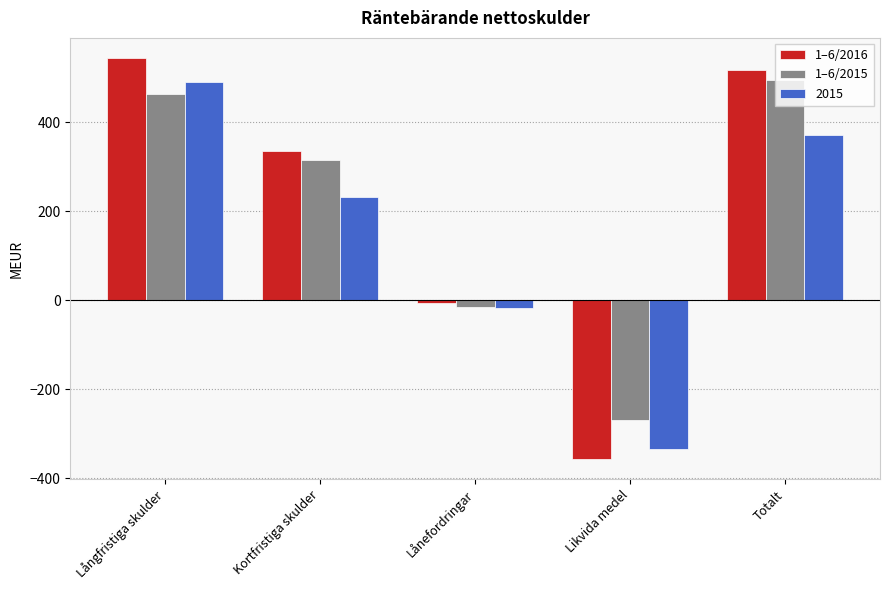

How many groups of bars are there?

5